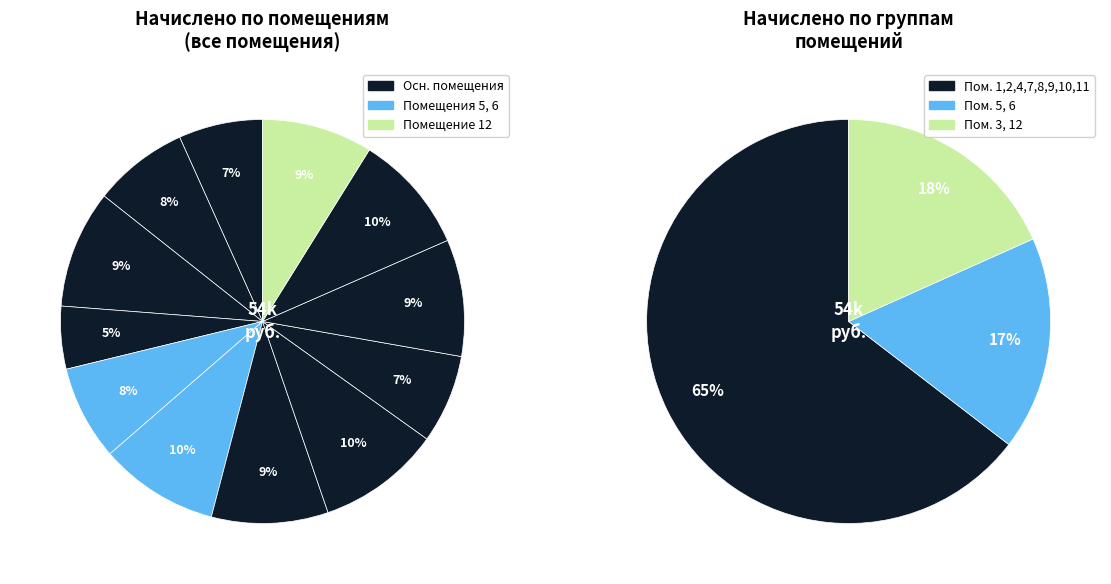

Is it true that 10 is 1% of the pie?

False